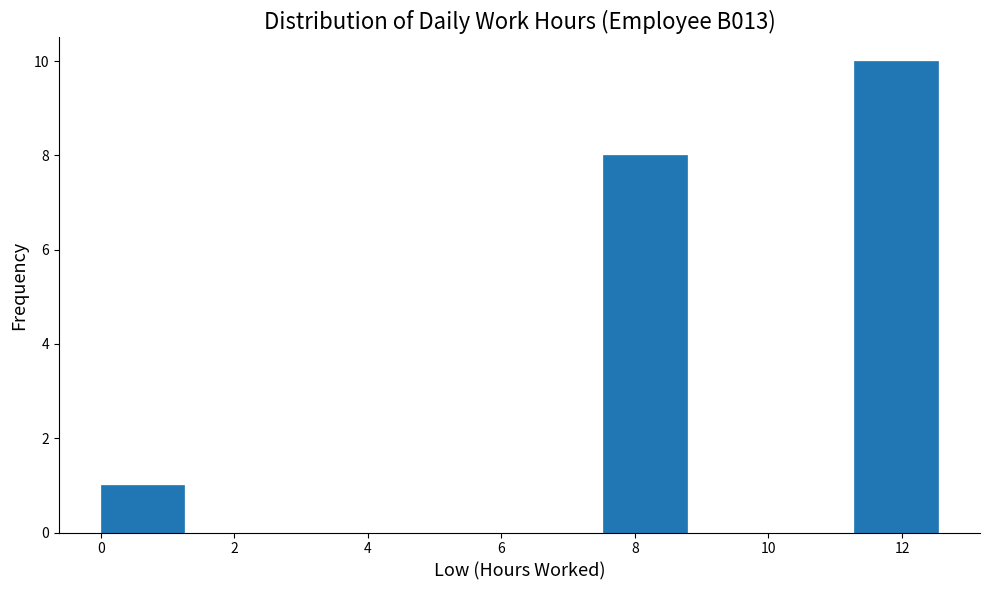

How tall is the bar that spans 7.6 to 8.8 on the x-axis? Neither the bar edges nor the heights are printed on the chart, so give them approximately, as read against the axes.

8